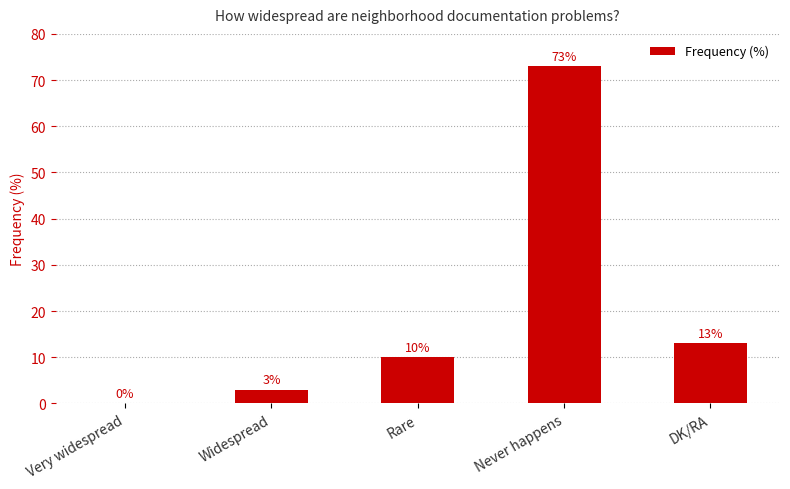

Is it true that the value at Rare is 10?

True